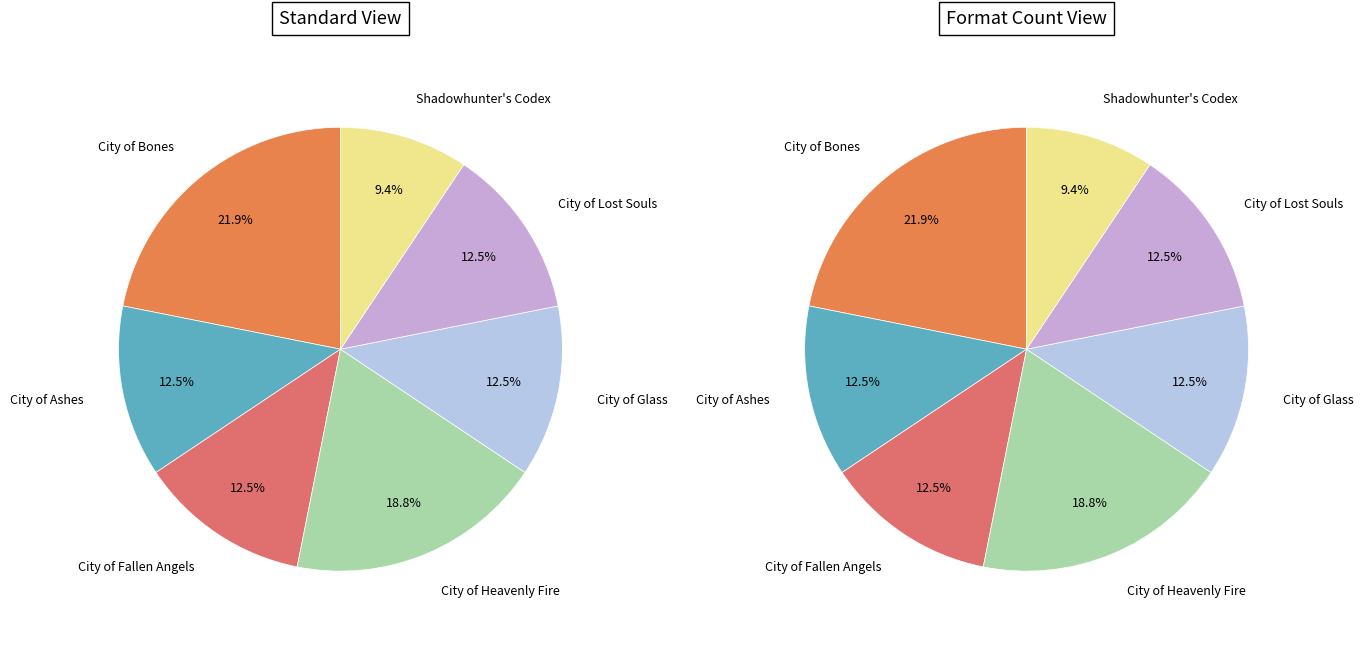

What is the change in value from City of Heavenly Fire to City of Lost Souls?

-2